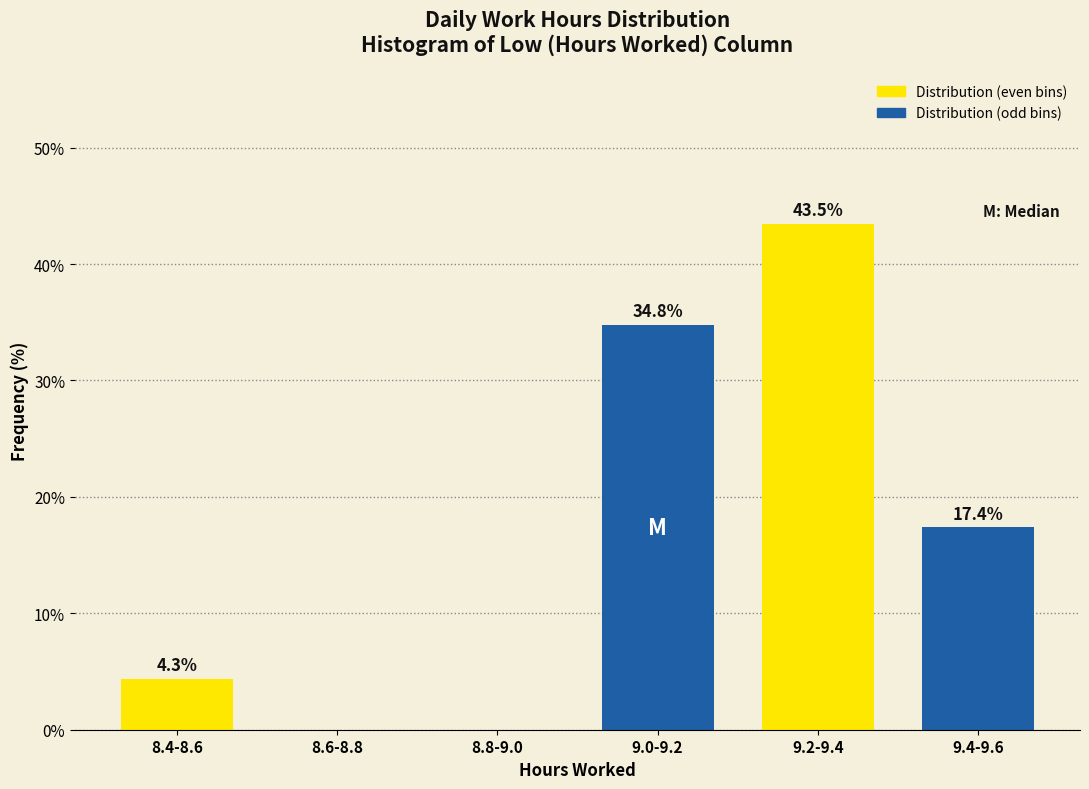

Where is Distribution (even bins) nearest to the value 21?

8.4-8.6